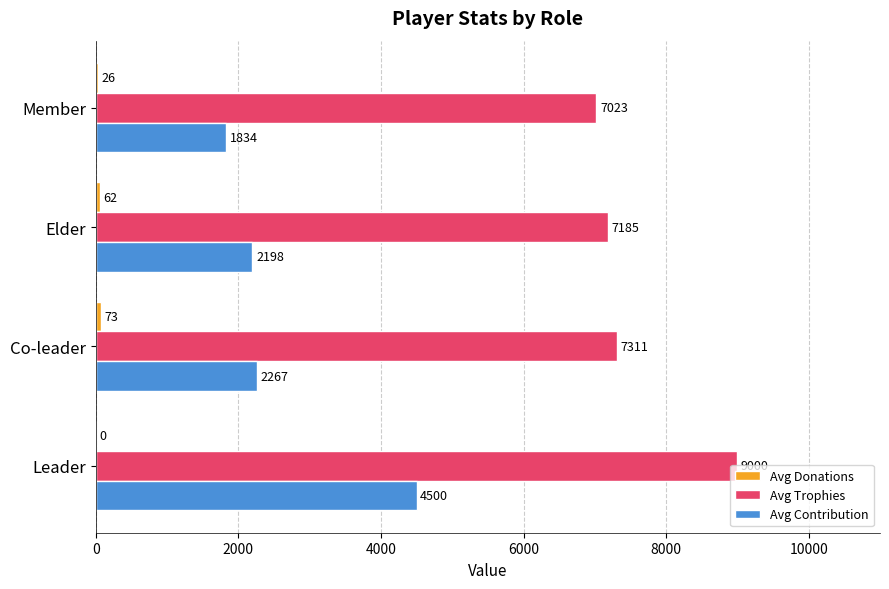

Which category has the highest value in the Avg Trophies series?

Leader